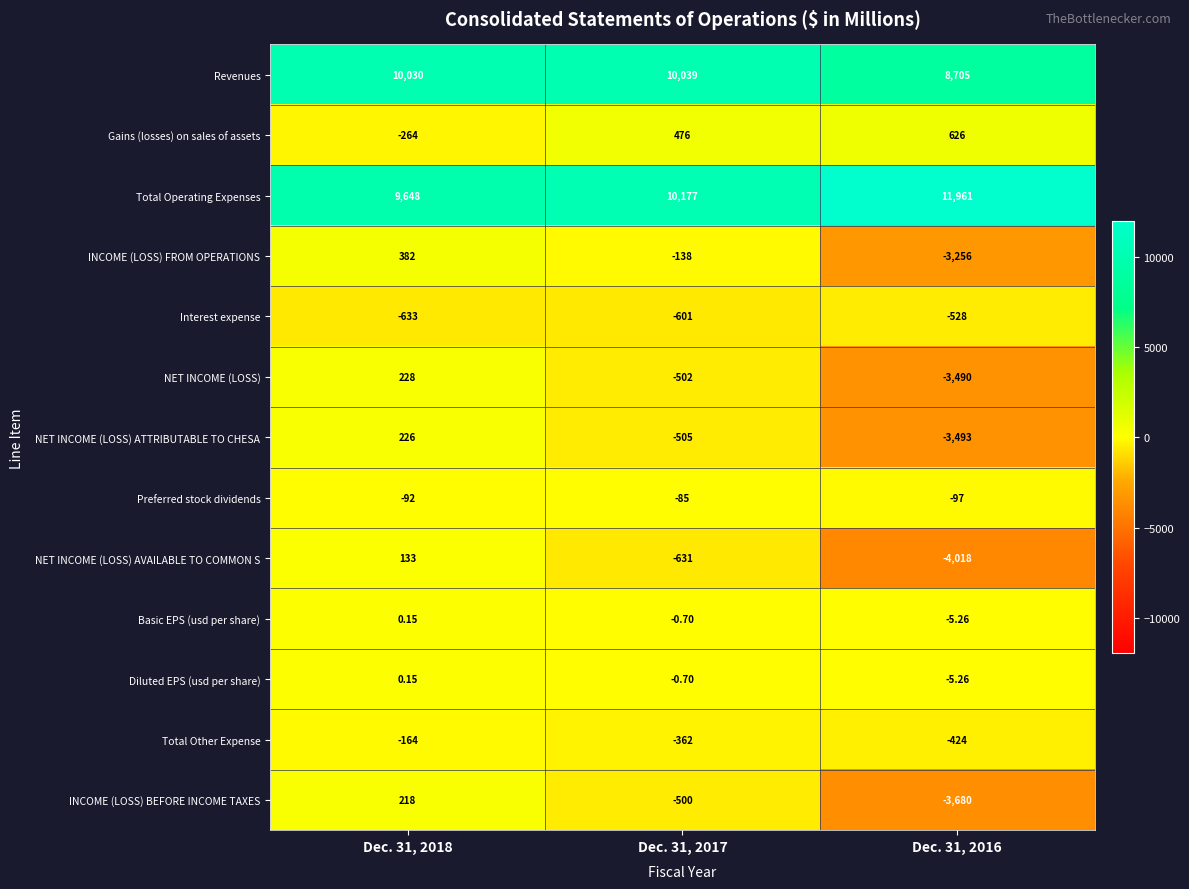

At how many categories does at least one series exceed 3552?

3